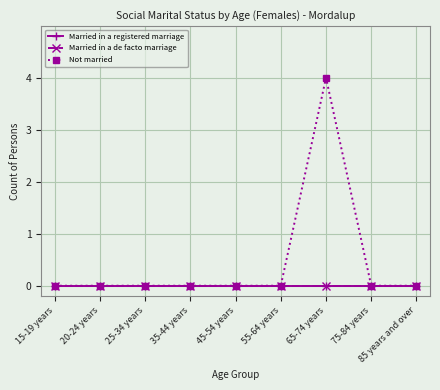

What are all the series names shown in the legend?

Married in a registered marriage, Married in a de facto marriage, Not married